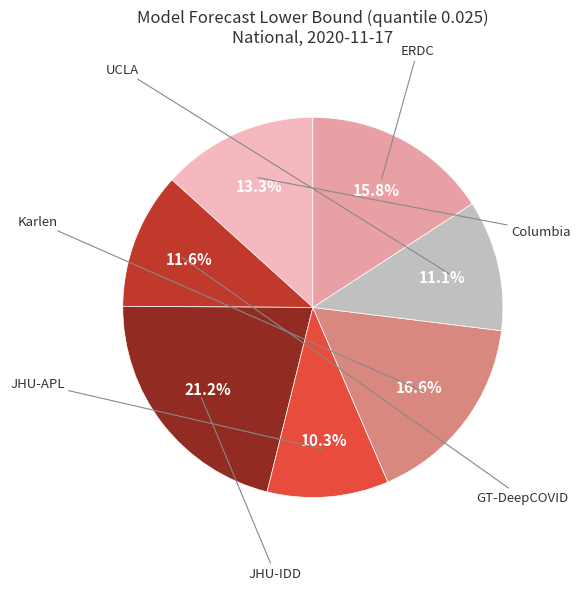

How many slices are in this pie chart?

7